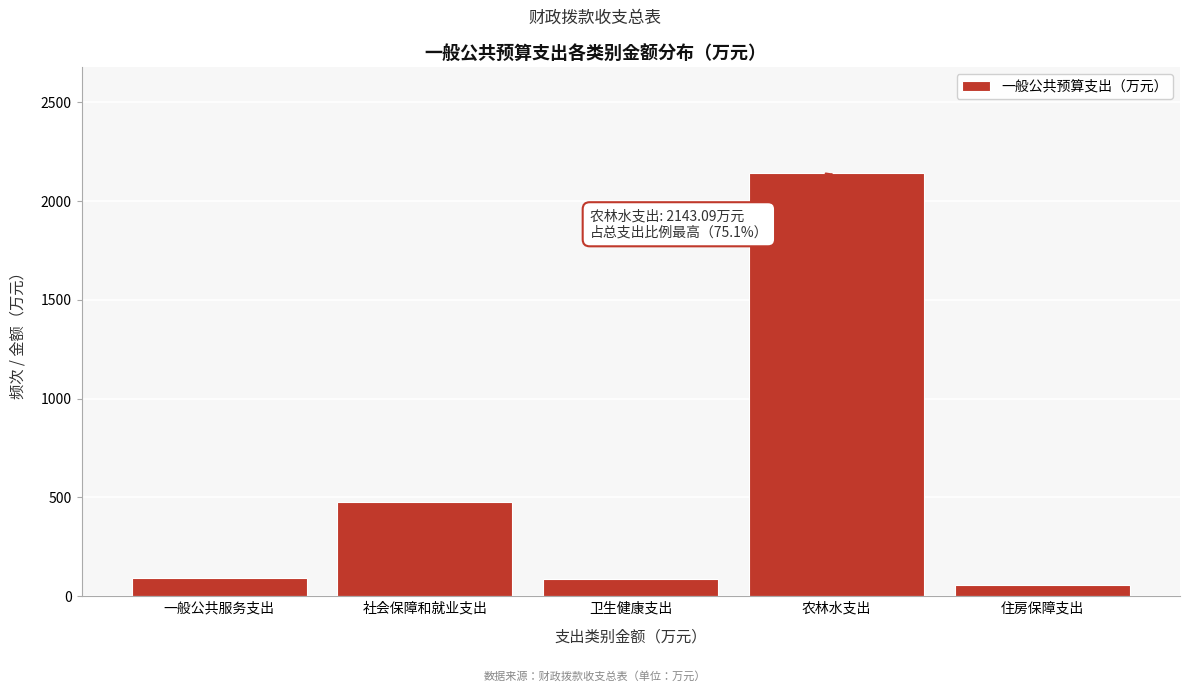

At which category does the chart reach its peak across all series?

农林水支出